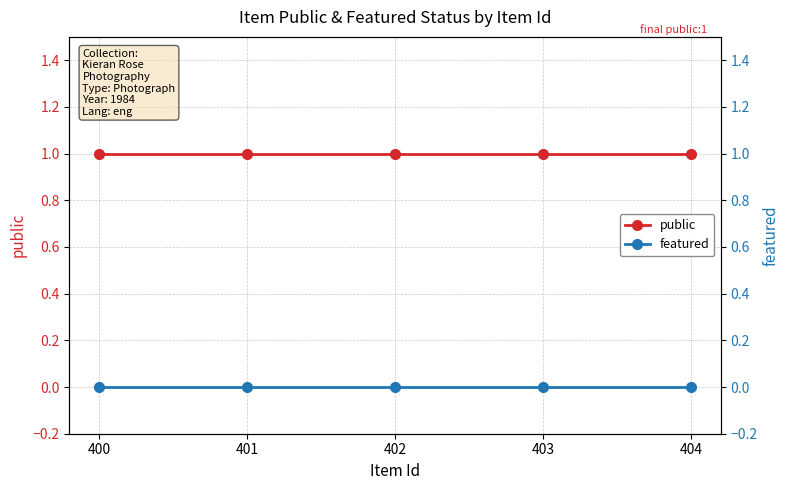

List the series in order of their overall mean, highest first.

public, featured